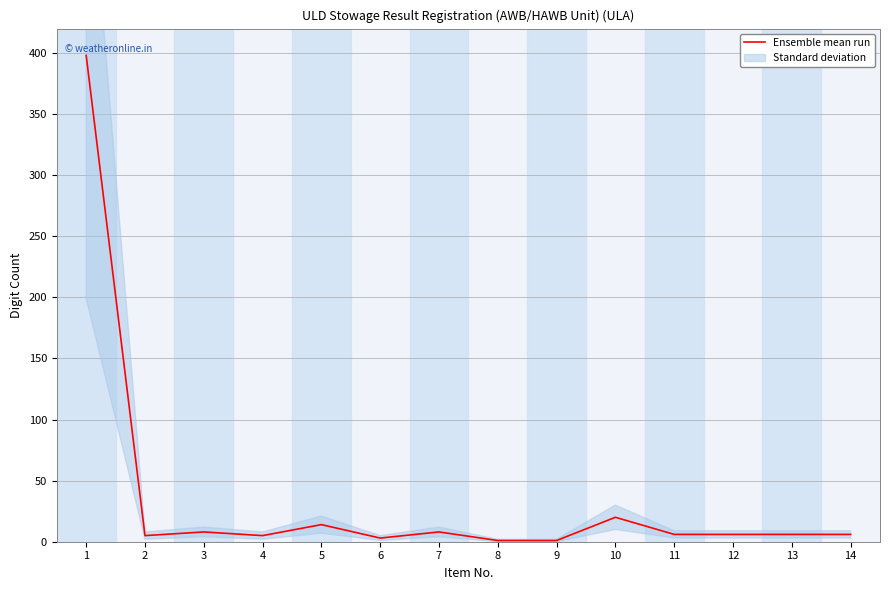

Between 1 and 13, which is larger?

1